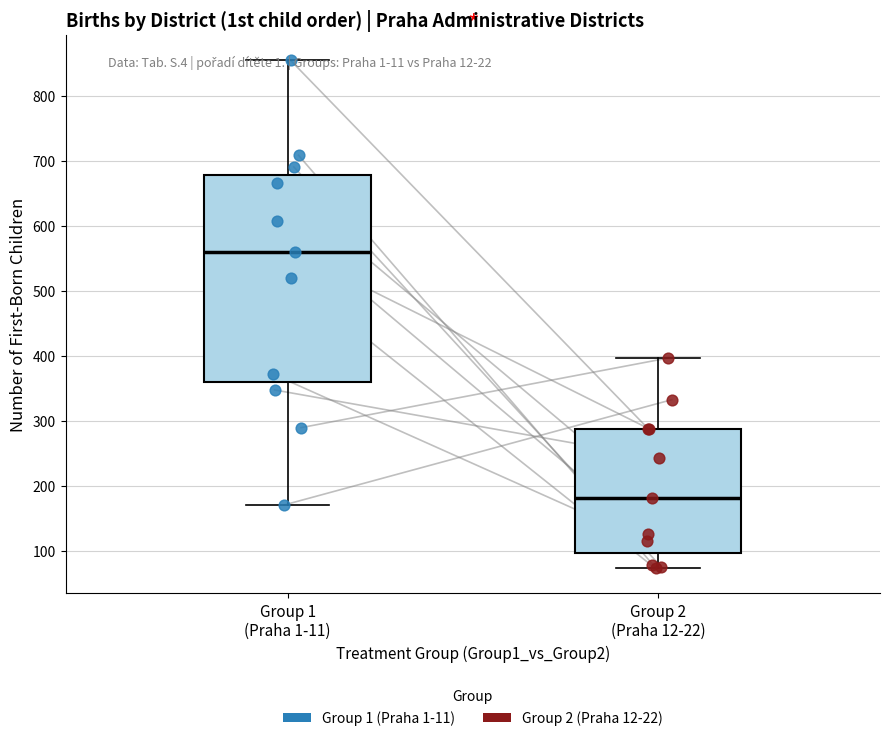

Which box's median line is the highest?

Group 1 (Praha 1-11)